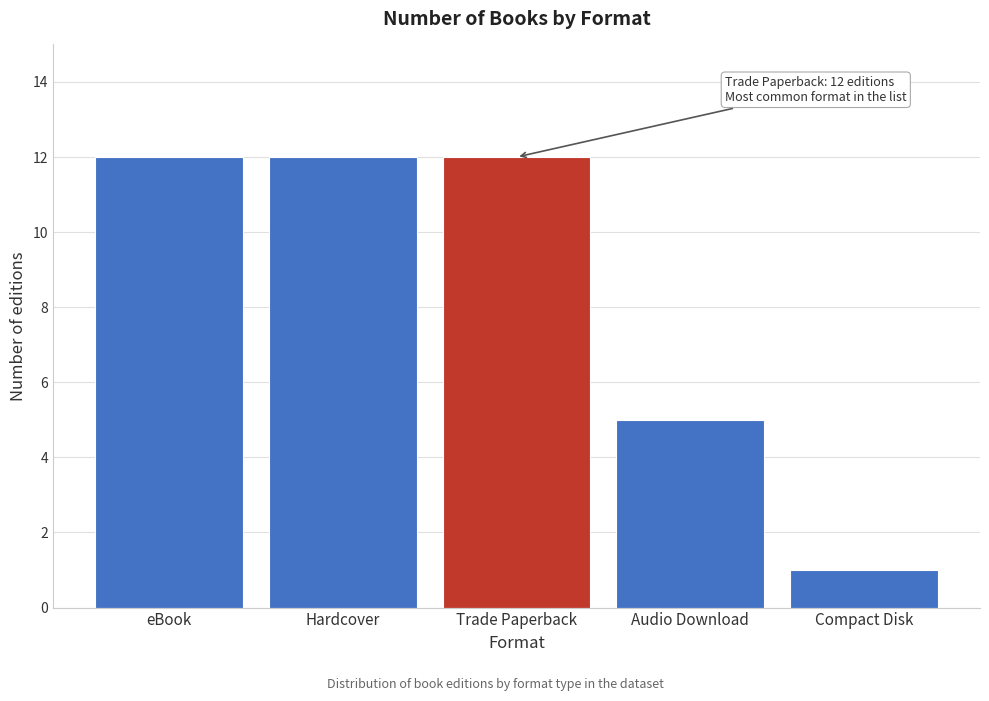

Reading right to left, what are all the values shown in this chart?

1	5	12	12	12